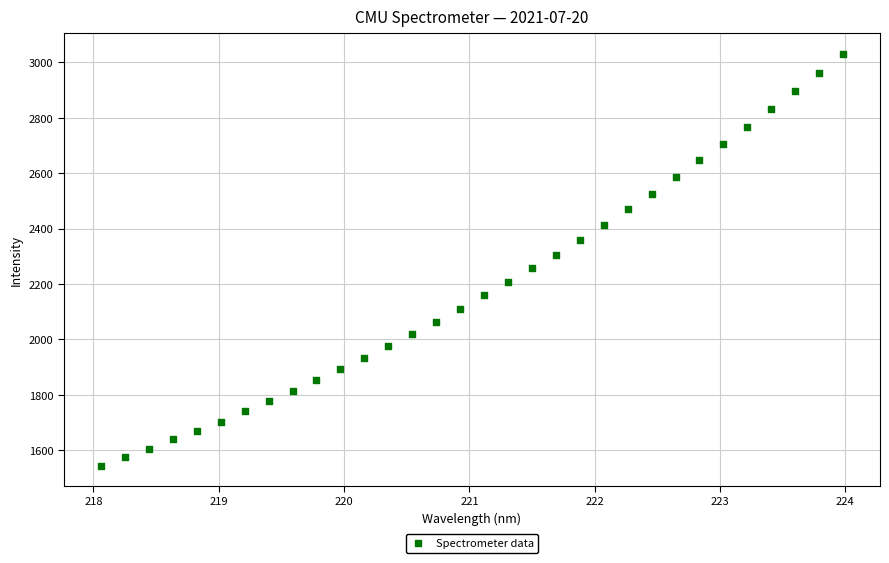

What is the range of Y values (max minus min)?

1484.7